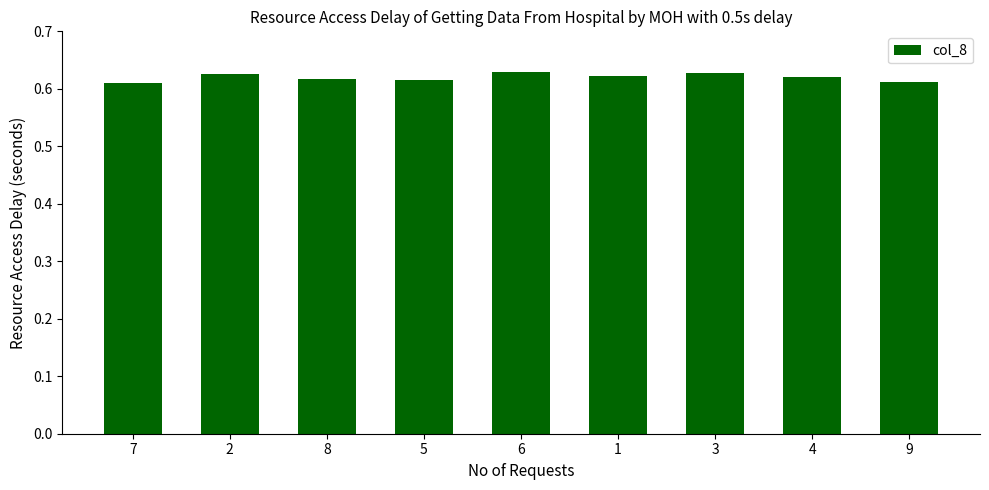

Count the values in the range 0 to 1.

9